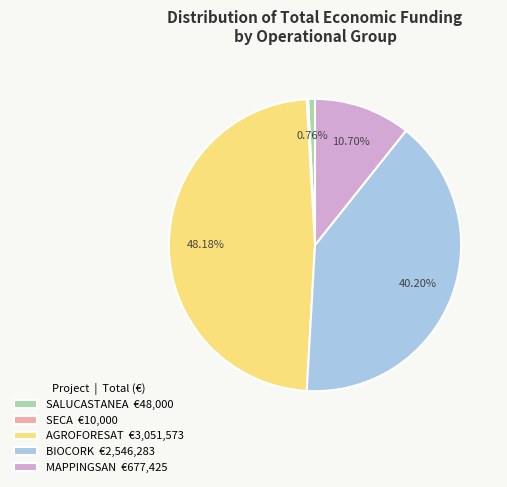

Is BIOCORK €2,546,283 the majority of the pie?

No